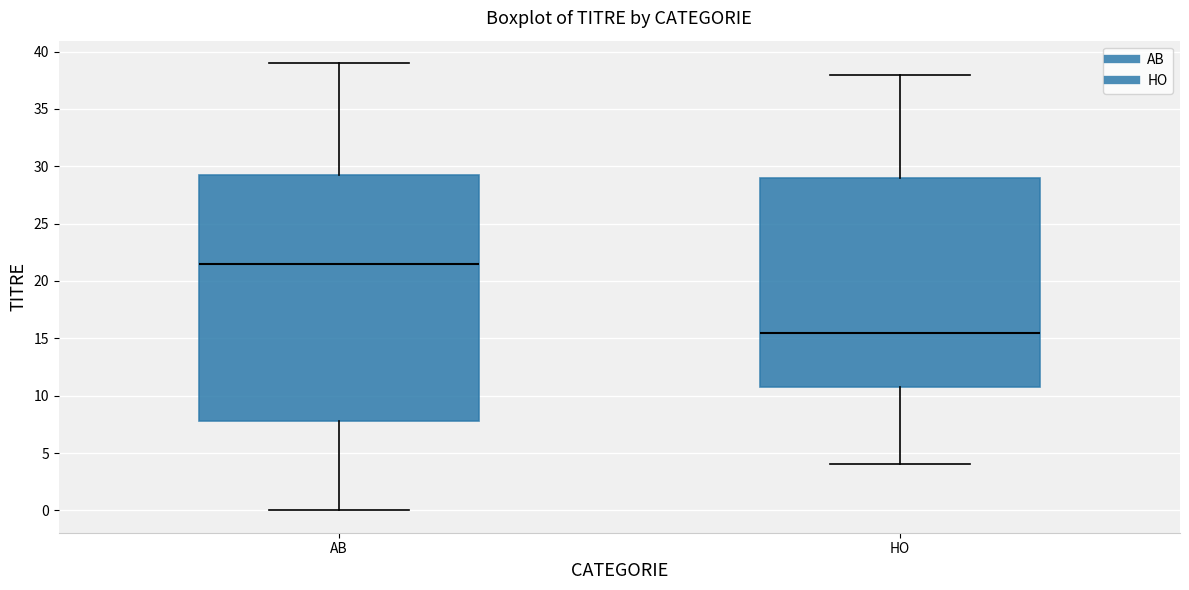

Which box has the lowest median line?

HO